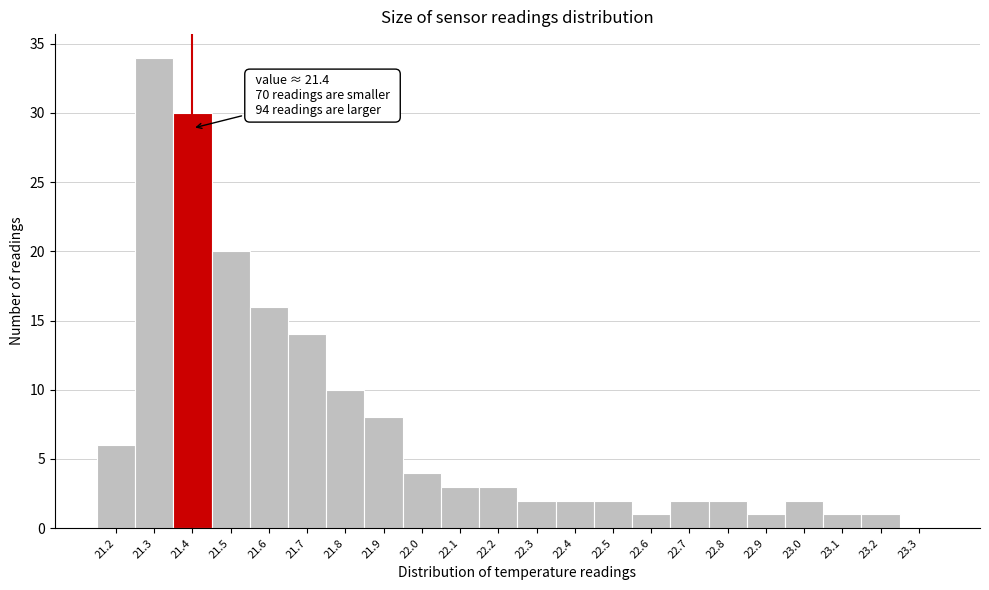

Which range on the x-axis has the tallest bar?

21.25 to 21.35